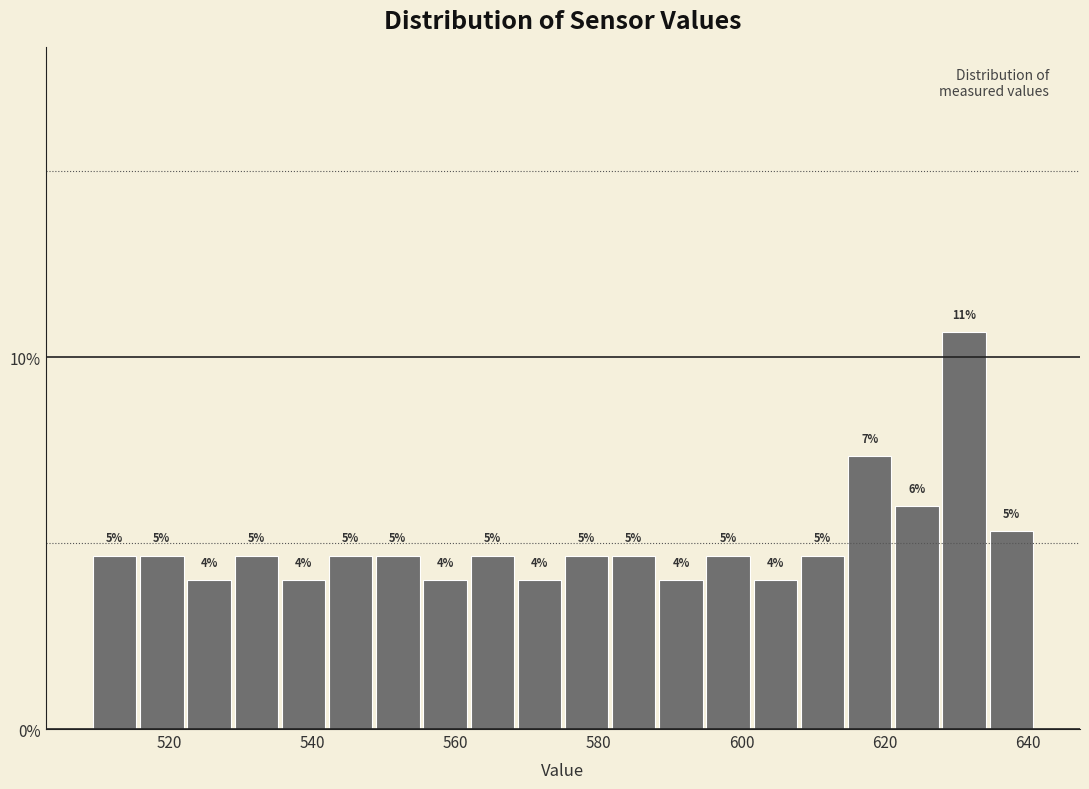

Around what value on the x-axis is the tallest bar? Give the approximate position of its centre, as read against the axis.

632